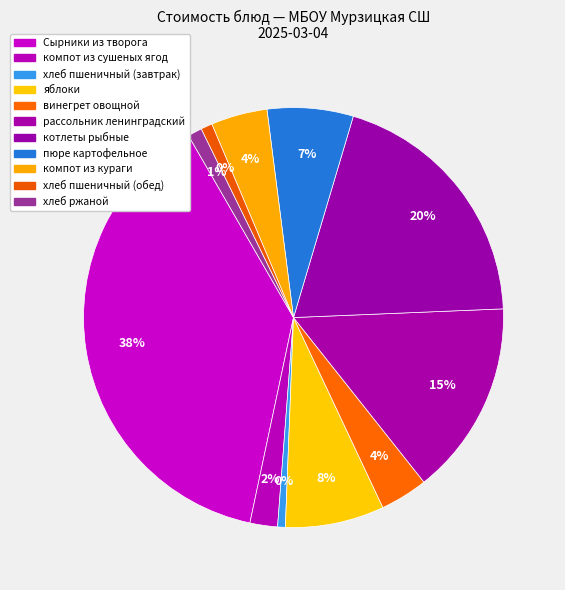

How many slices are in this pie chart?

11